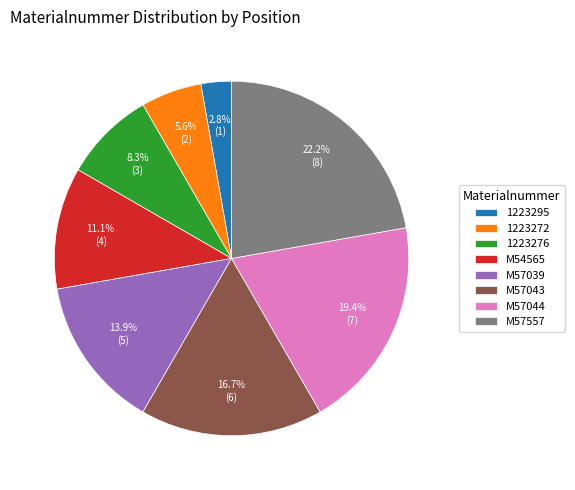

To the nearest percent, what percentage of the pie is M54565?

11%